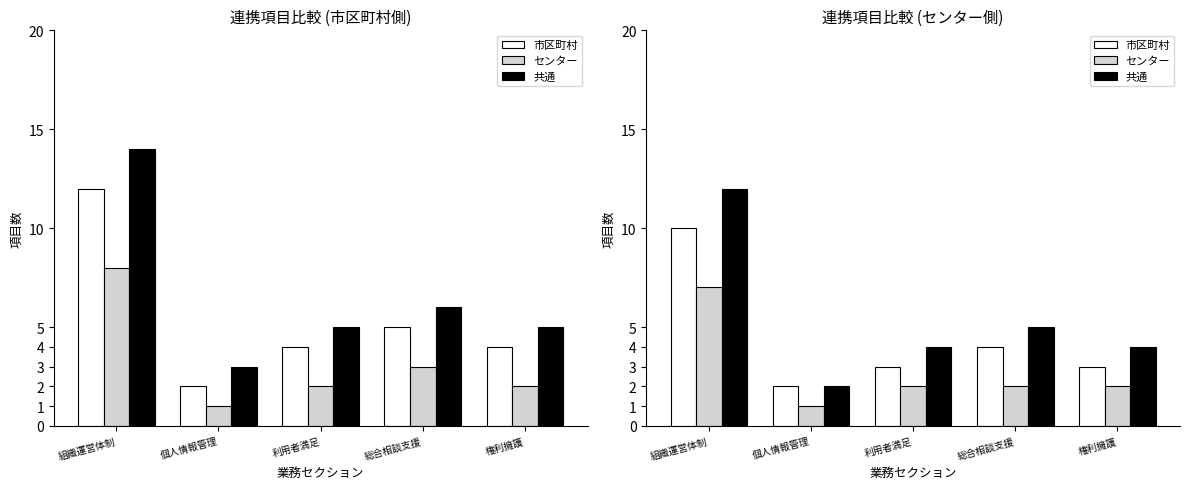

The 市区町村 series shows 13 at 組織運営体制. True or false?

False